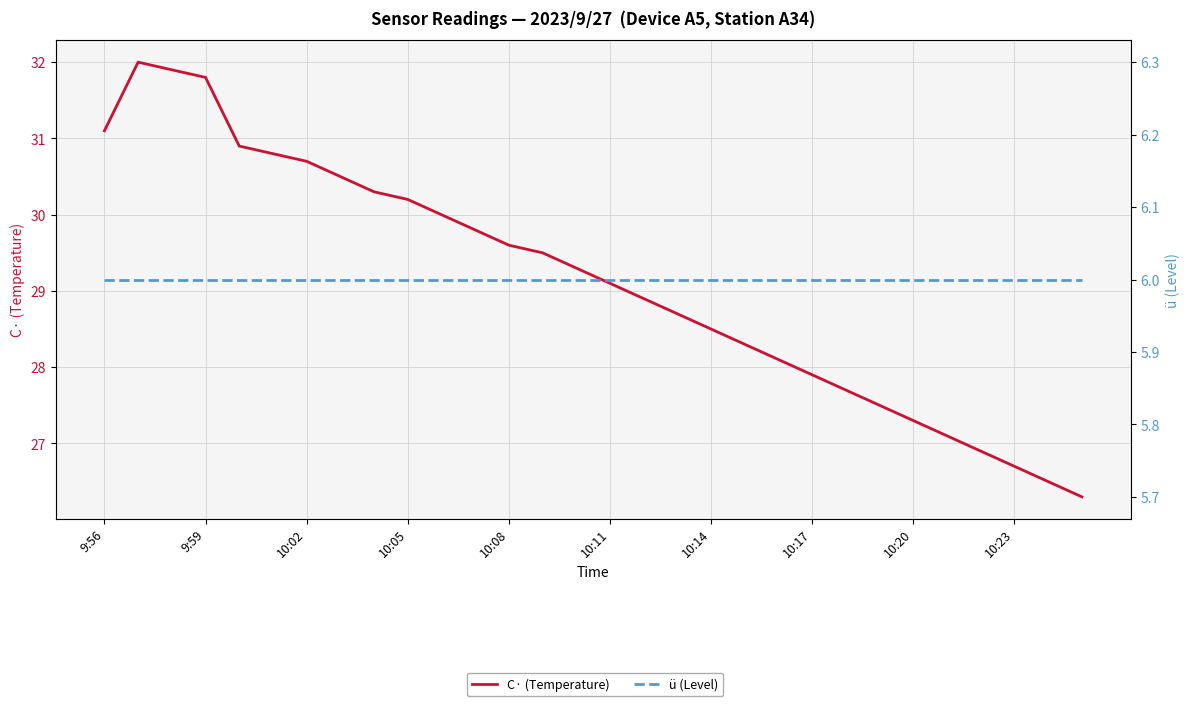

What is the label of the 21st point from the right?

10:05